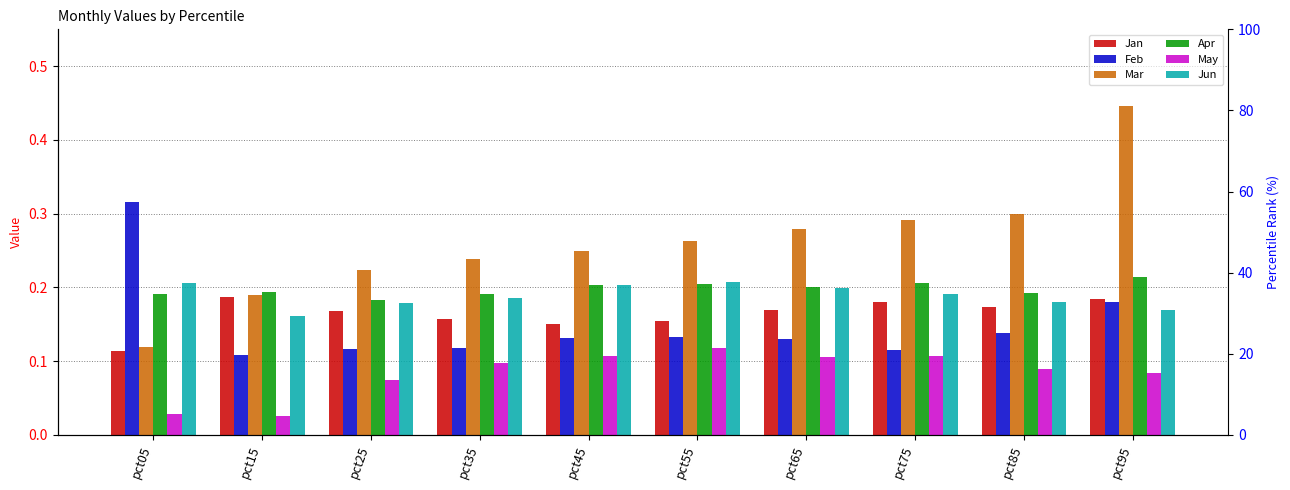

Reading left to right, list all the values displayed in this chart.

Jan: pct05=0.1	pct15=0.2	pct25=0.2	pct35=0.2	pct45=0.2	pct55=0.2	pct65=0.2	pct75=0.2	pct85=0.2	pct95=0.2
Feb: pct05=0.3	pct15=0.1	pct25=0.1	pct35=0.1	pct45=0.1	pct55=0.1	pct65=0.1	pct75=0.1	pct85=0.1	pct95=0.2
Mar: pct05=0.1	pct15=0.2	pct25=0.2	pct35=0.2	pct45=0.2	pct55=0.3	pct65=0.3	pct75=0.3	pct85=0.3	pct95=0.4
Apr: pct05=0.2	pct15=0.2	pct25=0.2	pct35=0.2	pct45=0.2	pct55=0.2	pct65=0.2	pct75=0.2	pct85=0.2	pct95=0.2
May: pct05=0.0	pct15=0.0	pct25=0.1	pct35=0.1	pct45=0.1	pct55=0.1	pct65=0.1	pct75=0.1	pct85=0.1	pct95=0.1
Jun: pct05=0.2	pct15=0.2	pct25=0.2	pct35=0.2	pct45=0.2	pct55=0.2	pct65=0.2	pct75=0.2	pct85=0.2	pct95=0.2